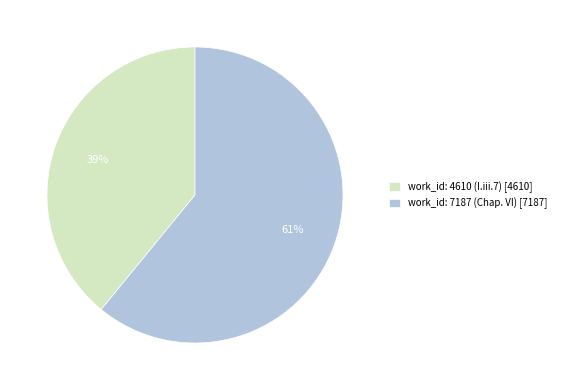

Which category has the biggest portion of the pie?

work_id: 7187 (Chap. VI)